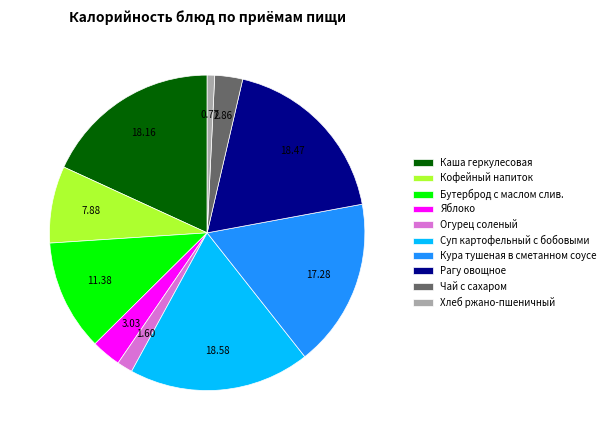

What is the smallest slice in the pie chart?

Хлеб ржано-пшеничный